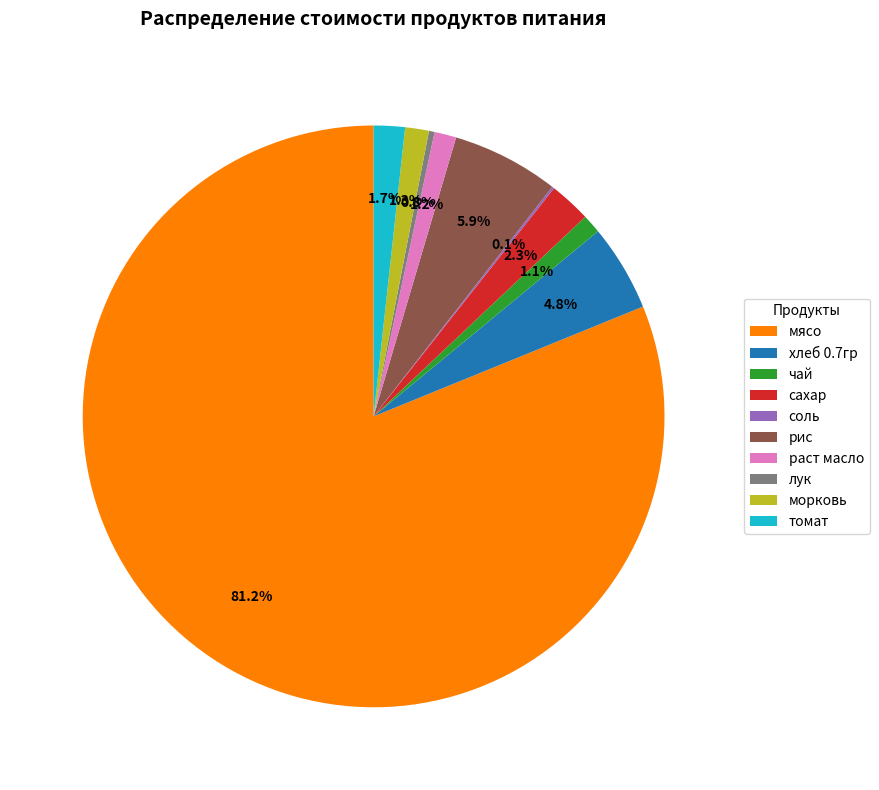

Between томат and раст масло, which is larger?

томат